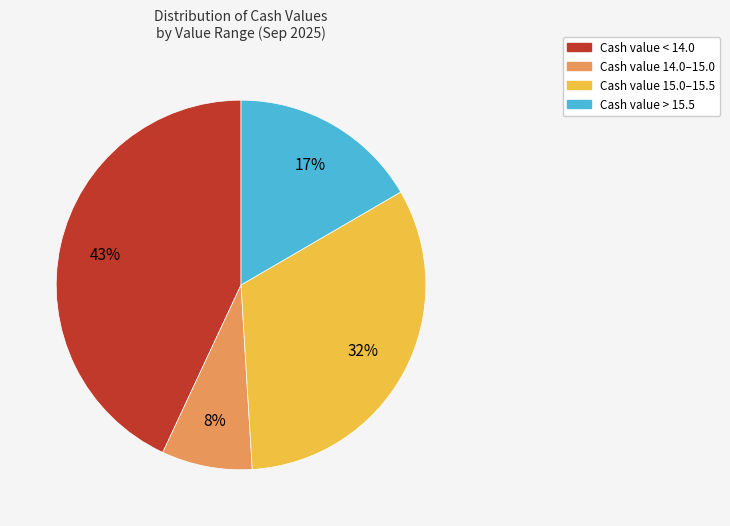

To the nearest percent, what is the average slice percentage?

25%